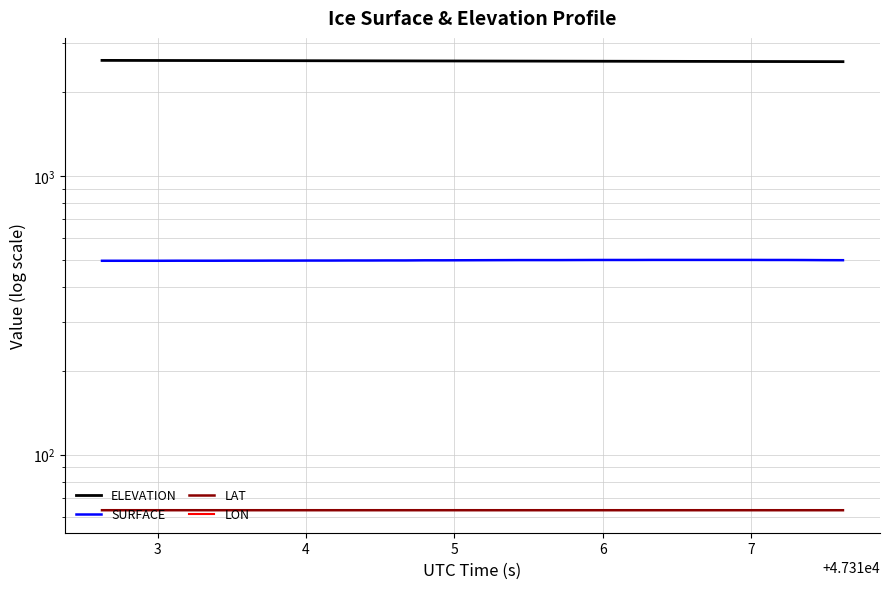

What are all the series names shown in the legend?

ELEVATION, SURFACE, LAT, LON